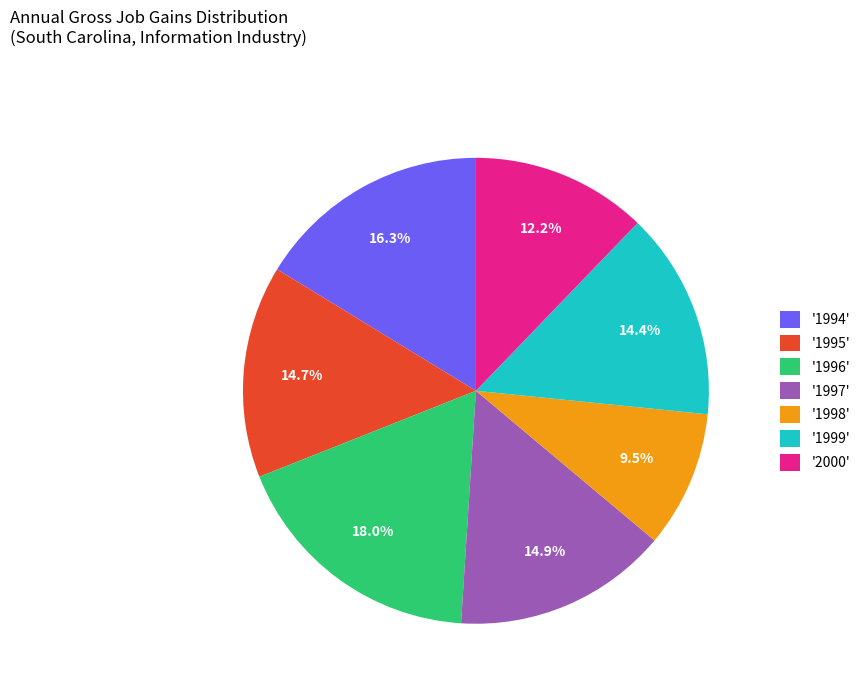

Is the sum of '1996' and '2000' greater than half?

No